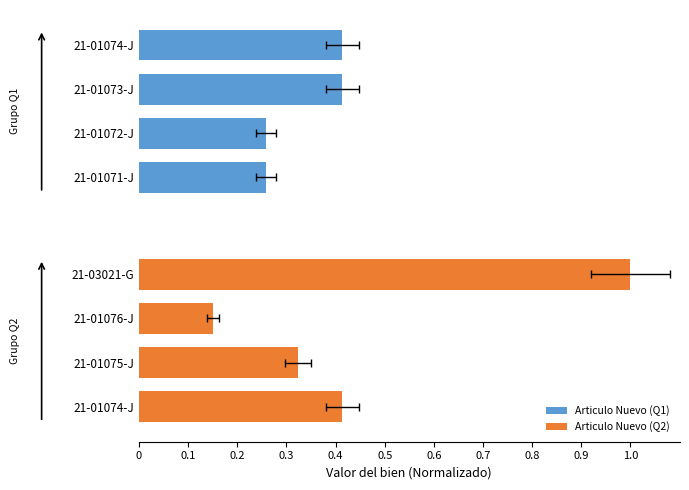

The Articulo Nuevo (Q1) series shows 0.3 at 21-01072-J. True or false?

True